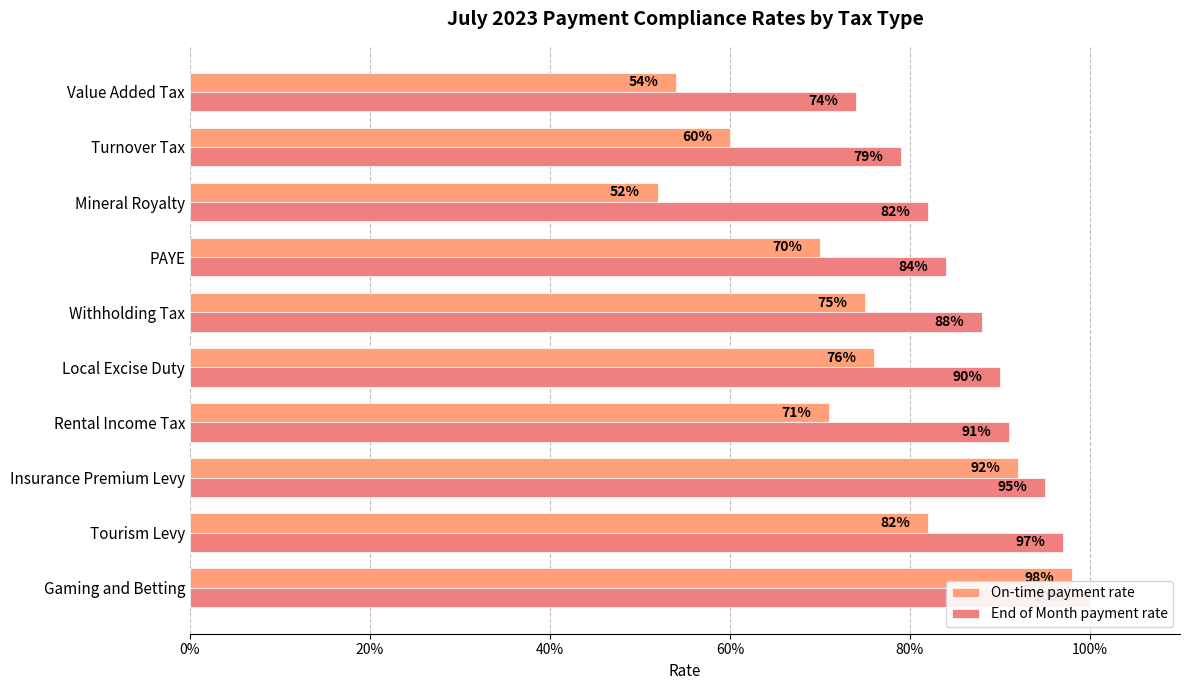

Which series has the largest total across all categories?

End of Month payment rate